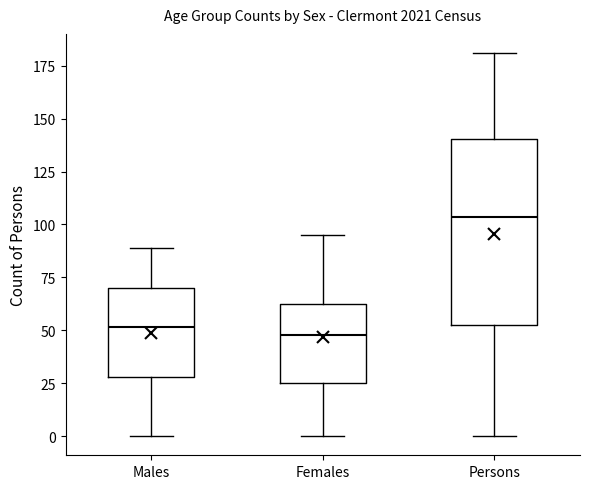

Where does the lower whisker of the box for Persons end on the y-axis? The values are not printed on the chart, so give them approximately, as read against the axis.

0